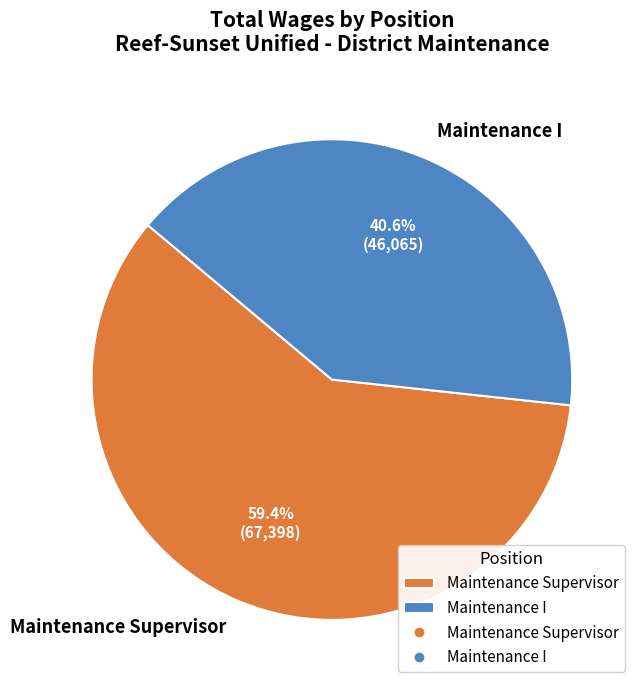

To the nearest percent, what portion does Maintenance Supervisor represent?

59%